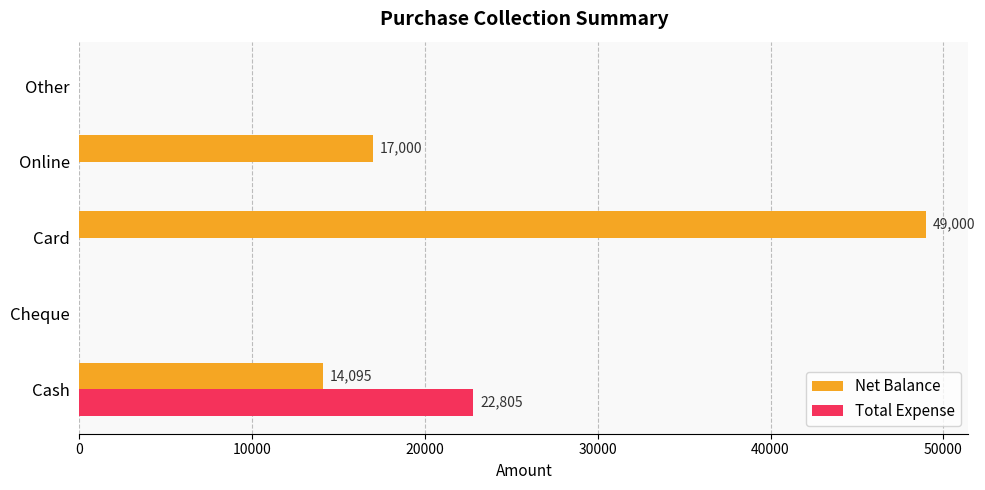

True or false: Total Expense has a value of -15454 at Other.

False